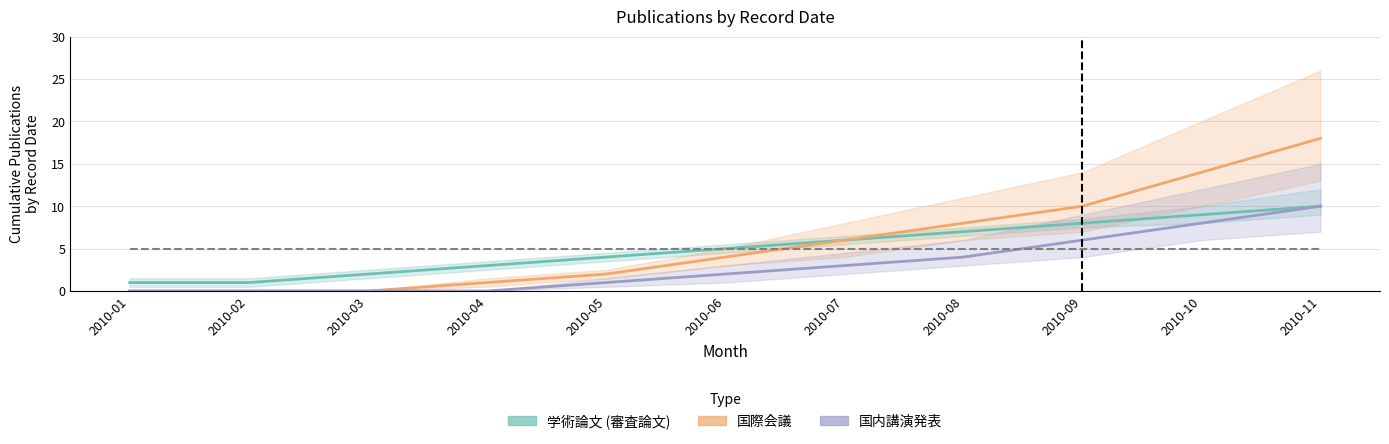

True or false: 学術論文 (審査論文) has more than 1 points higher than both neighbors.

False